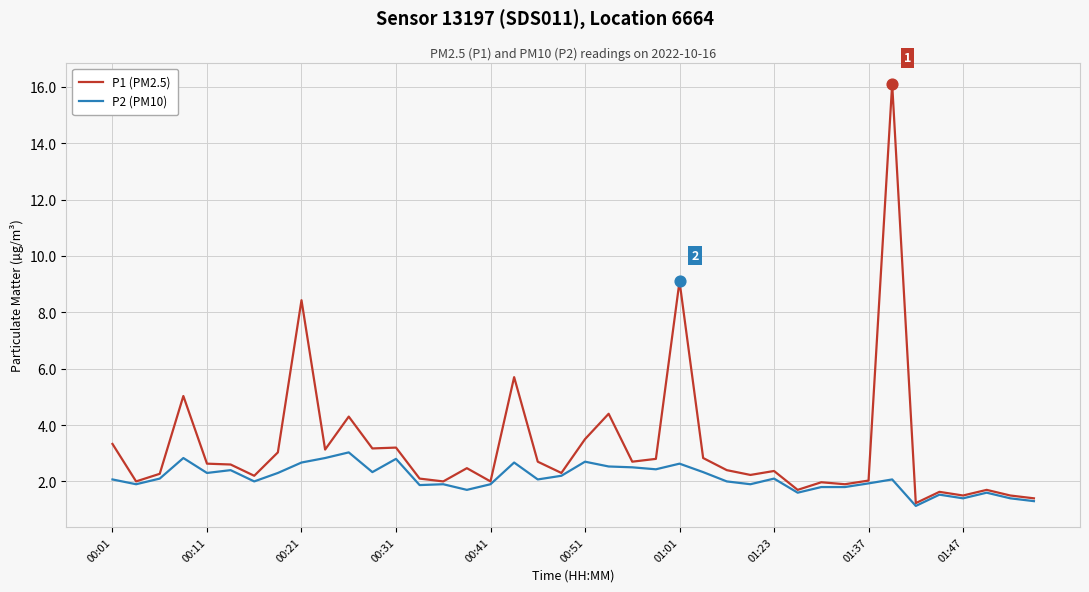

List the series in order of their overall mean, lowest first.

P2 (PM10), P1 (PM2.5)